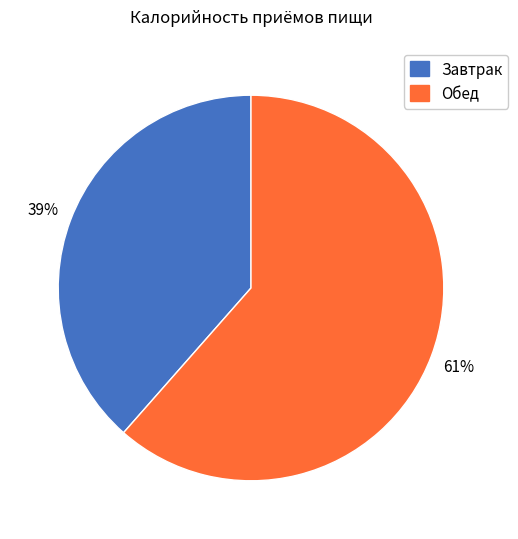

Combined, do Обед and Завтрак account for over 50%?

Yes